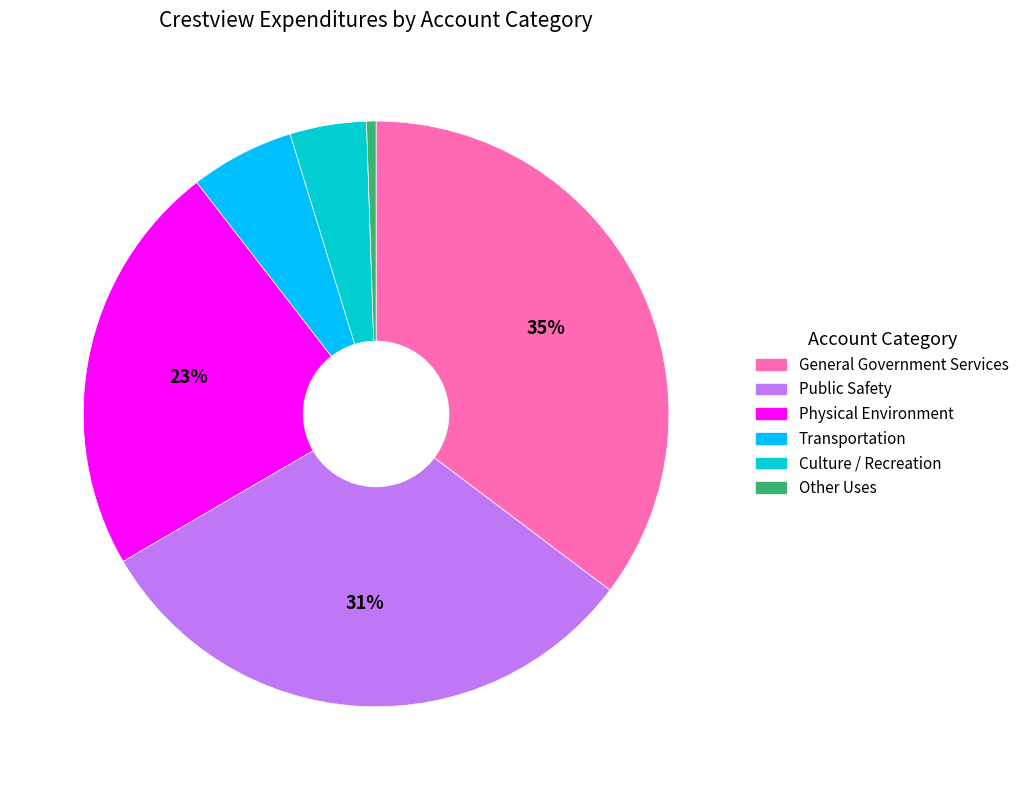

To the nearest percent, what portion does Transportation represent?

6%